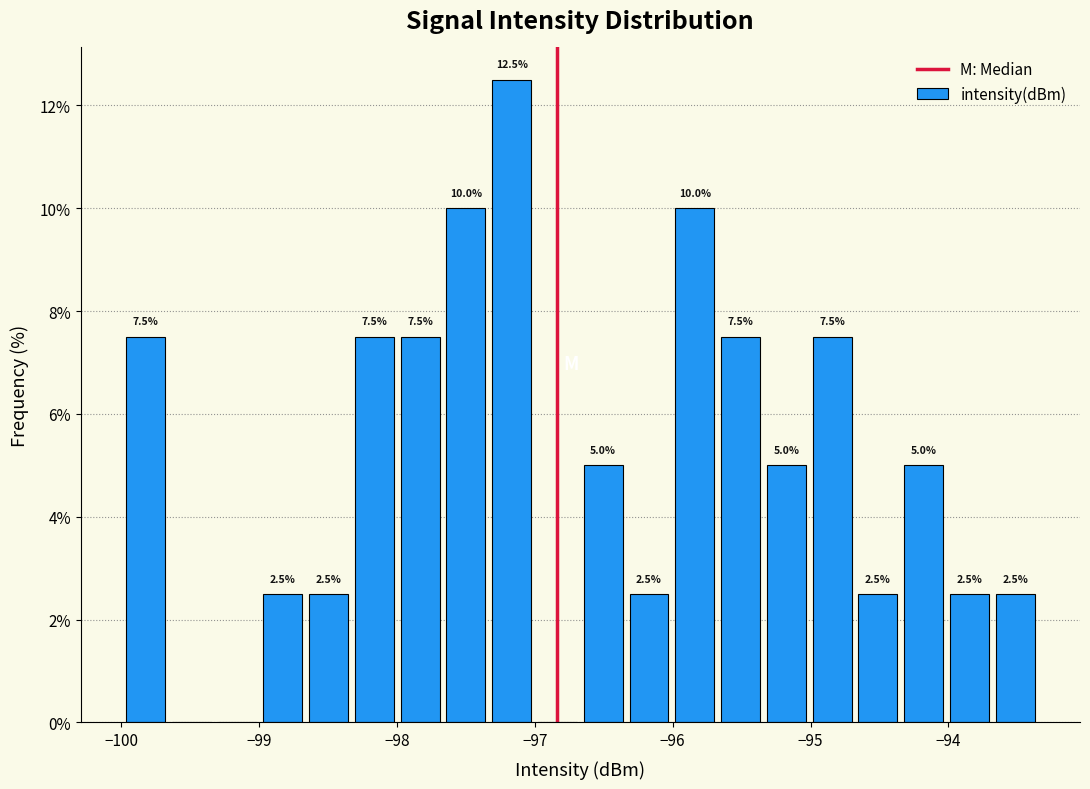

Around what value on the x-axis is the tallest bar? Give the approximate position of its centre, as read against the axis.

-97.2